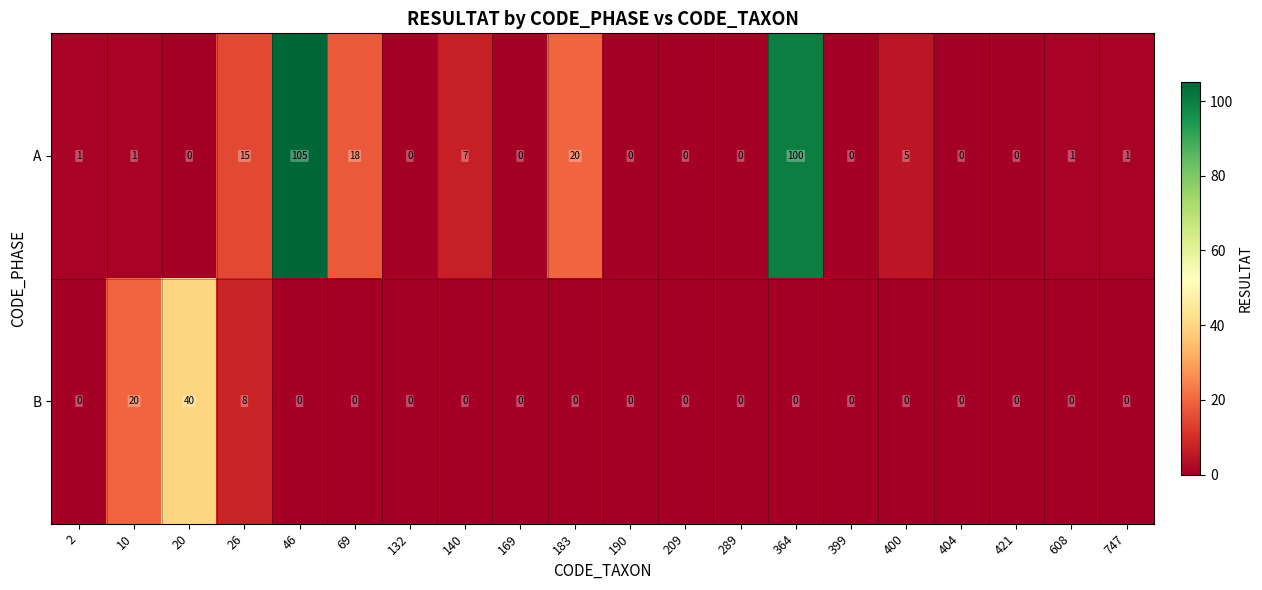

Rank the series at 20 from highest to lowest value.

B, A